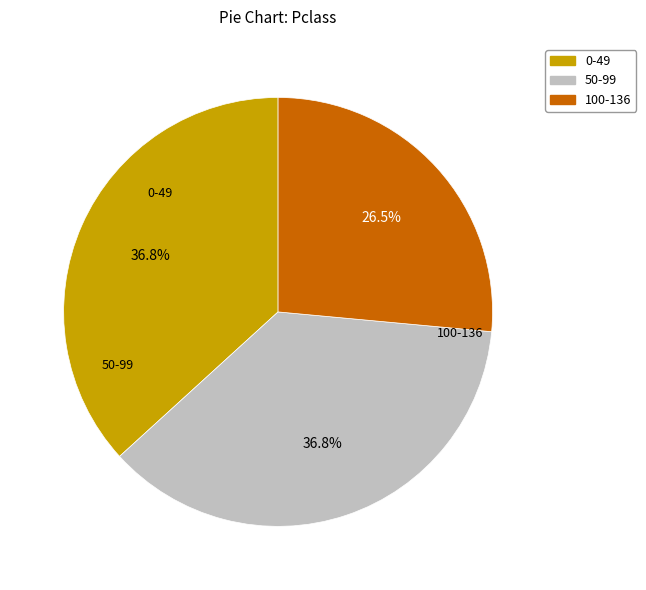

Is there a majority slice in this chart?

No